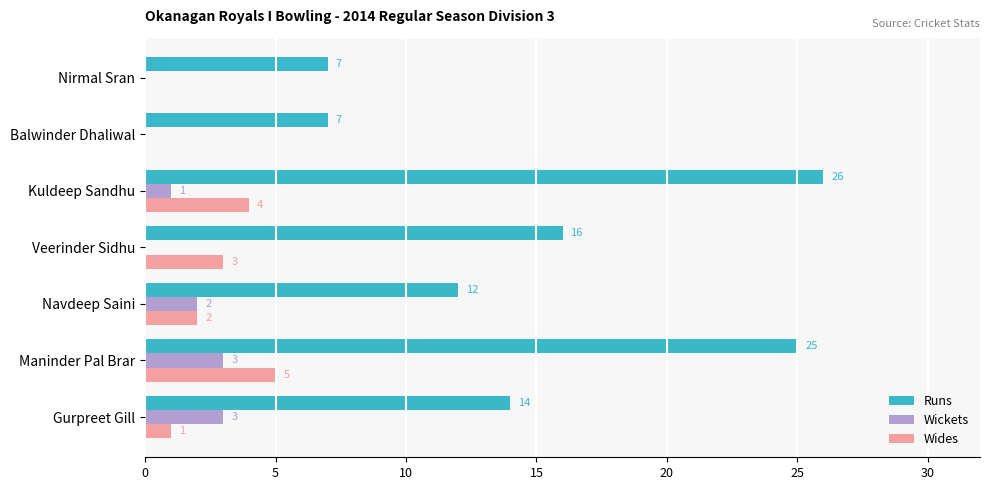

What is the average value of the Runs series?

15